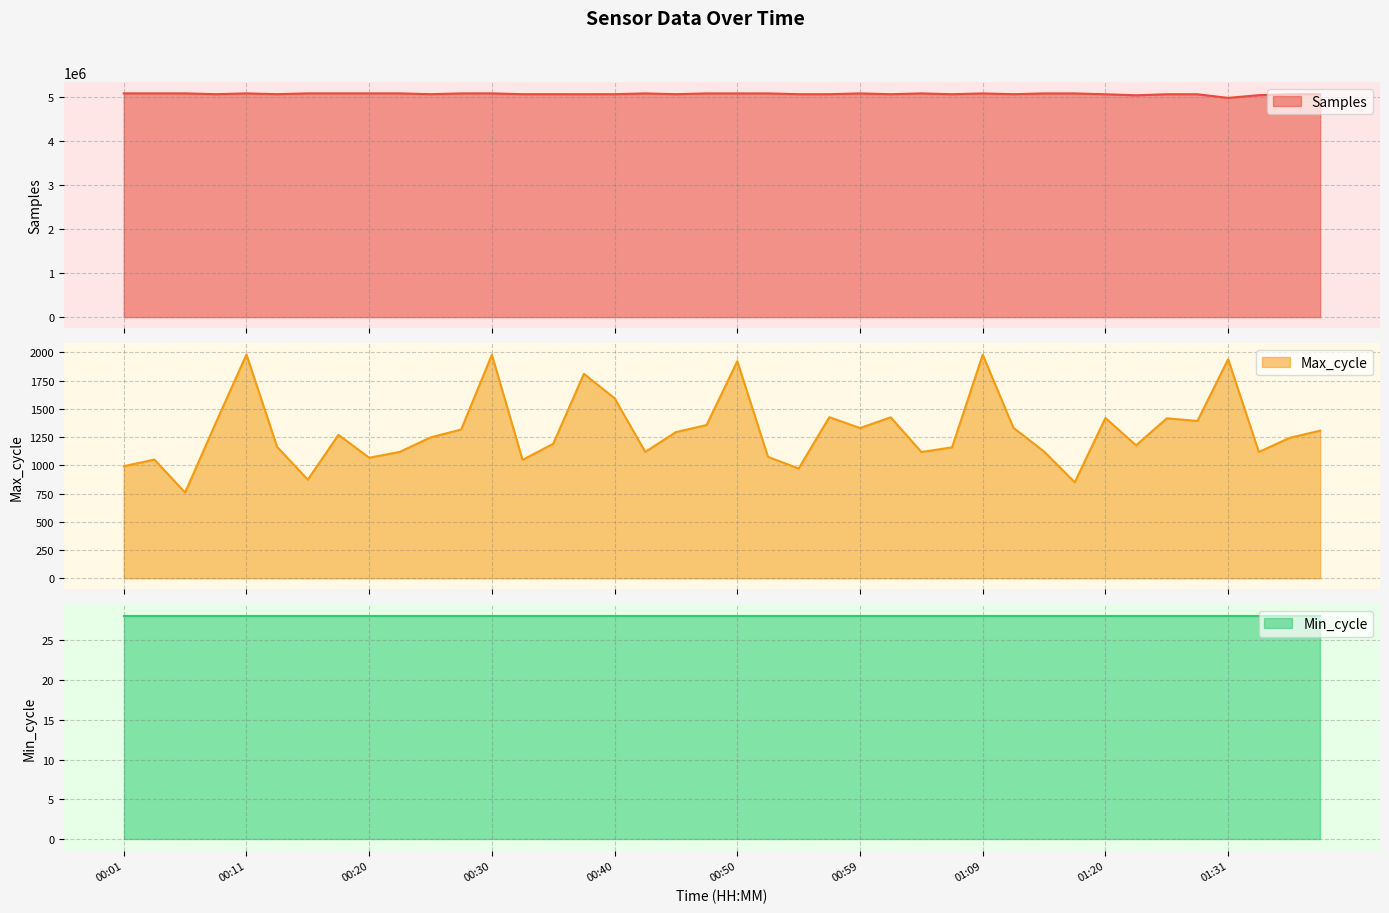

Is the value of Samples at 01:20 greater than the value of Max_cycle at 00:37?

Yes